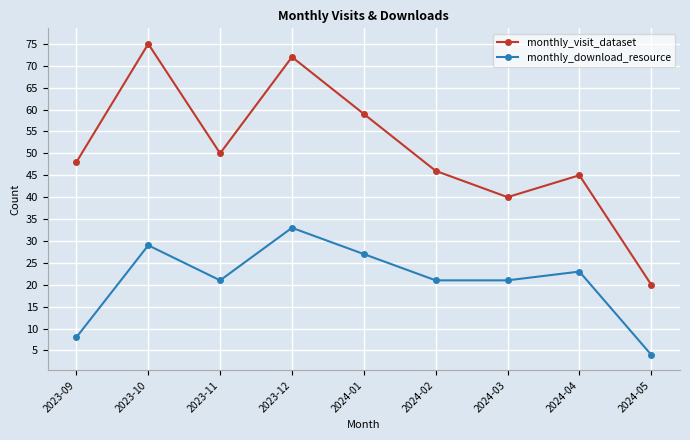

Which series has the largest range (max minus min)?

monthly_visit_dataset